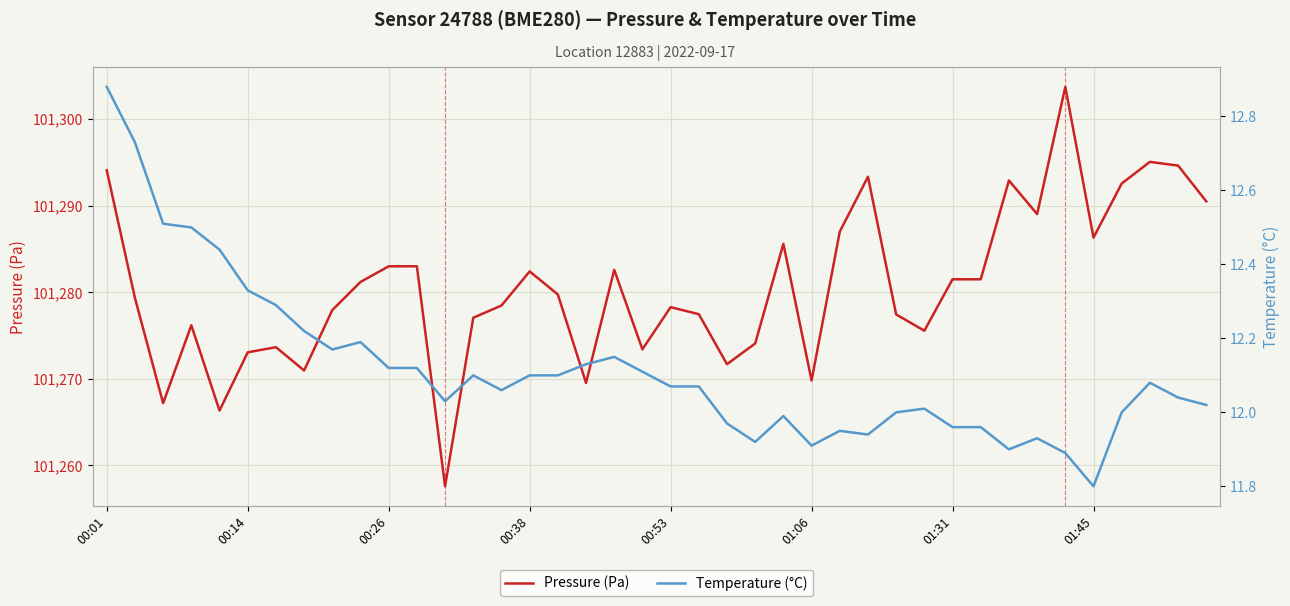

What is the label of the 40th point from the left?

39